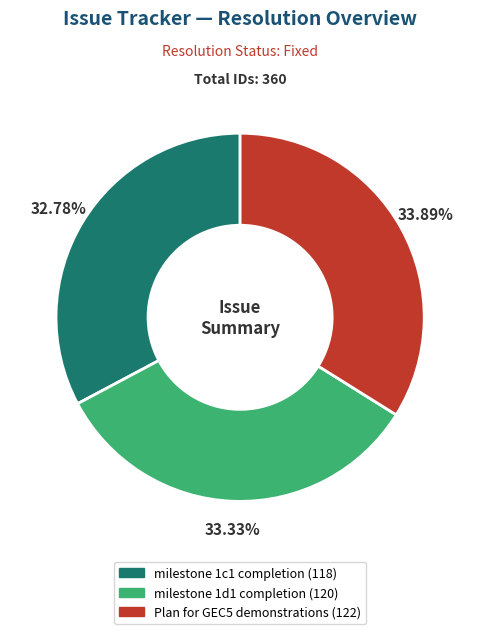

To the nearest percent, what percentage of the pie is milestone 1c1 completion?

33%